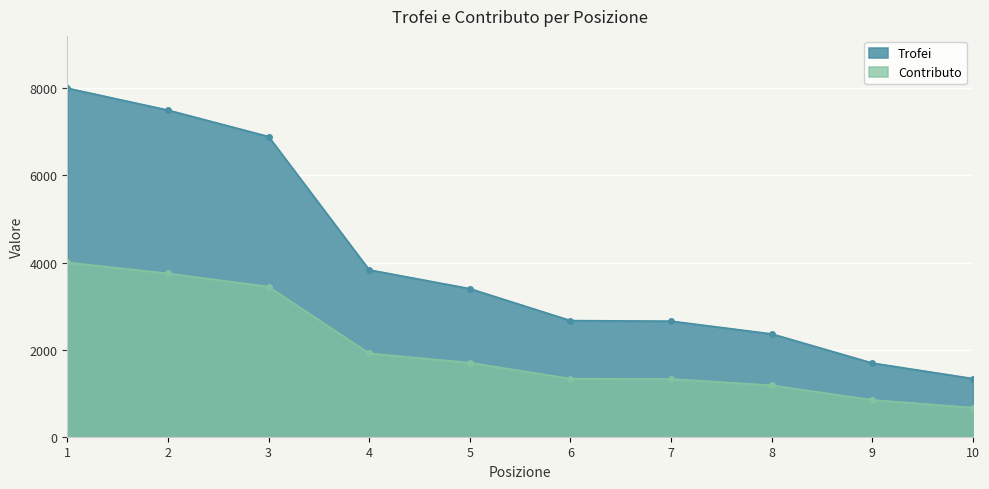

List the series in order of their peak value, lowest first.

Contributo, Trofei